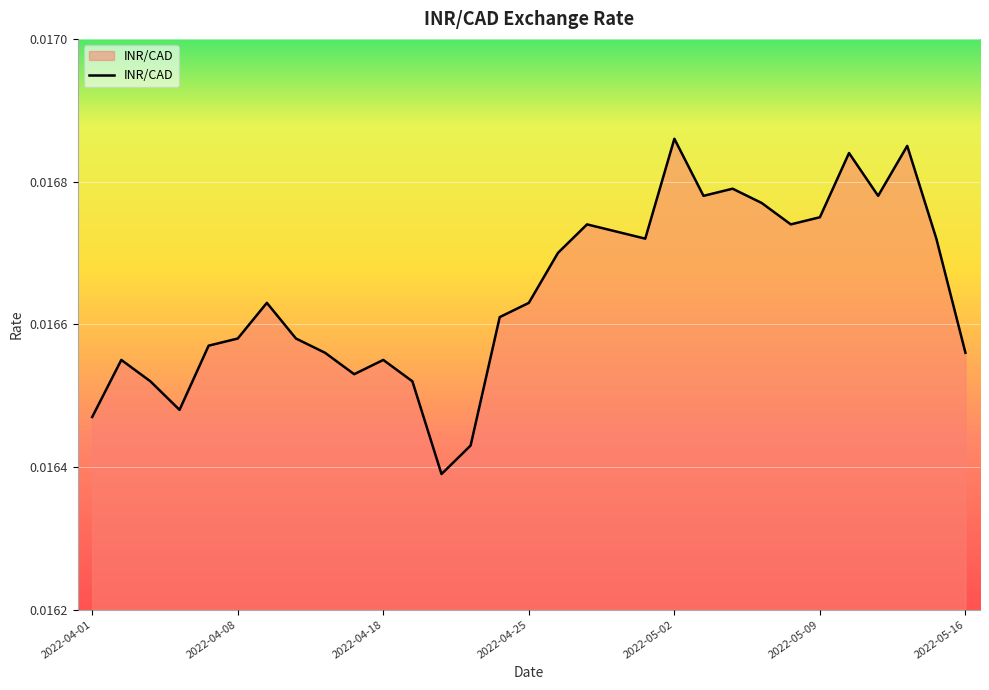

Count the values in the range 0 to 1.

31